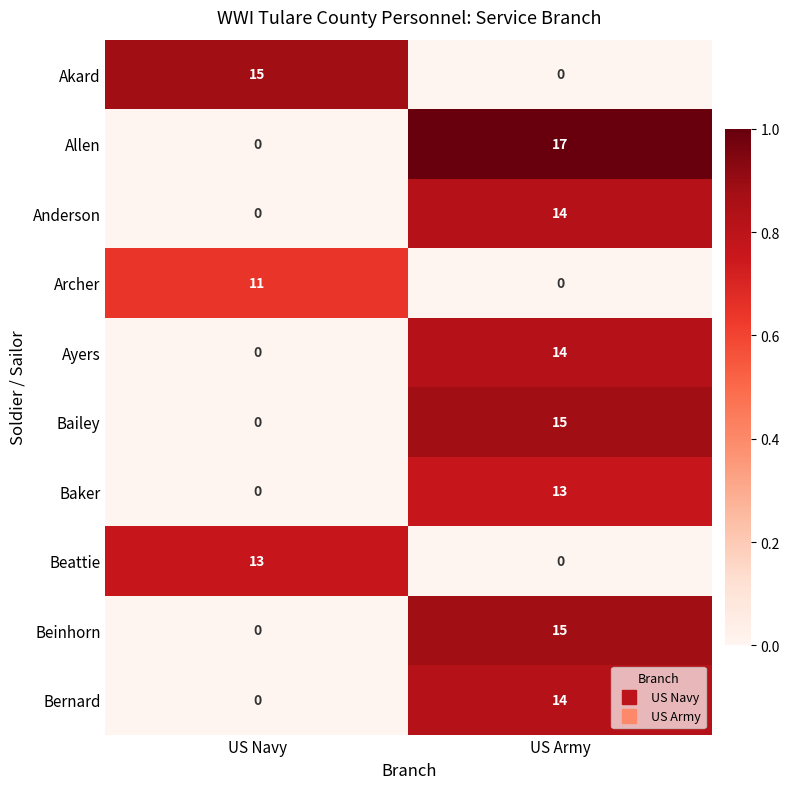

What is the sum of the Archer values at US Navy and US Army?

11